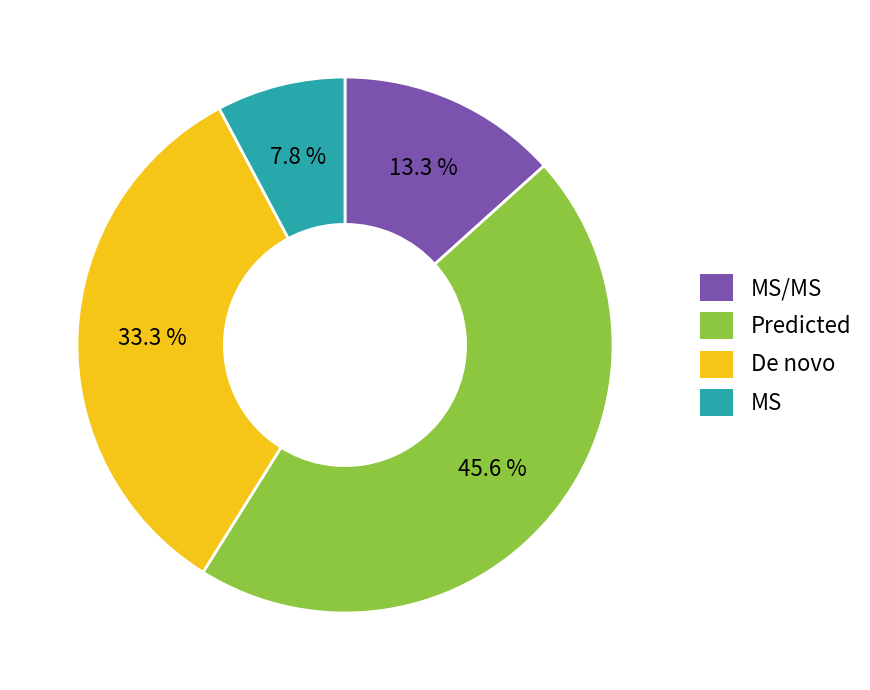

What portion of the pie excludes MS/MS?

86.7%